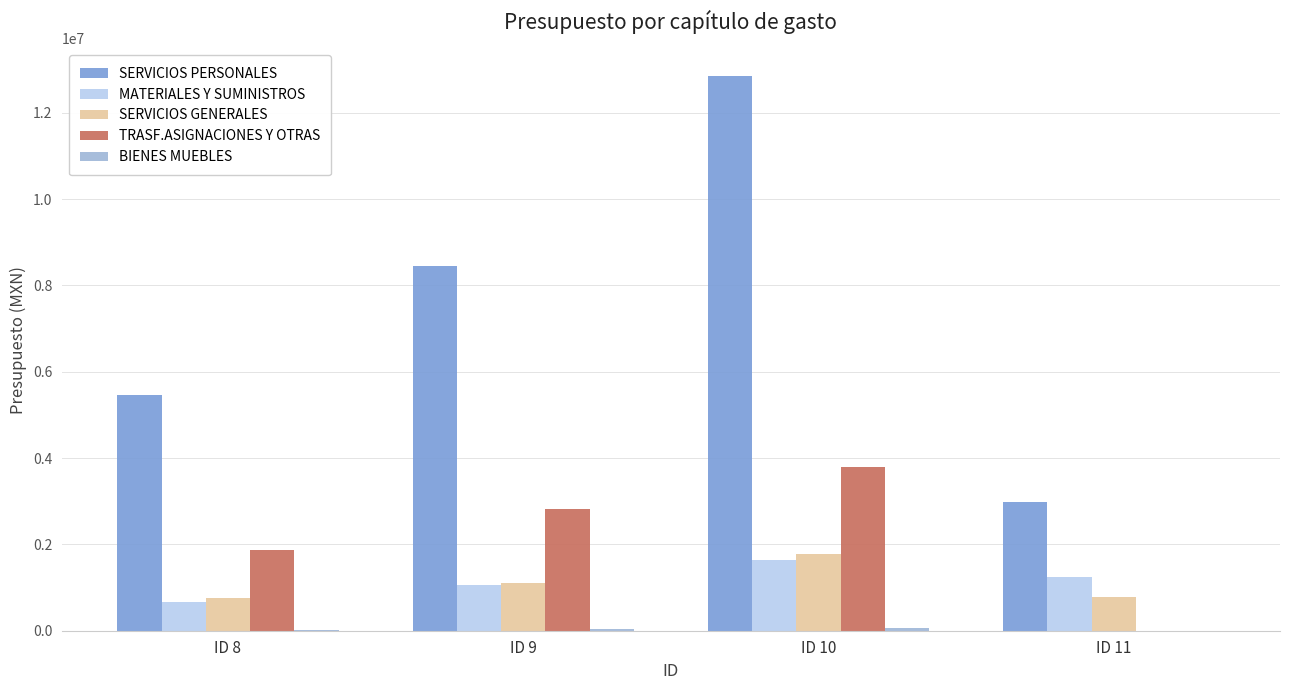

What is the sum of all SERVICIOS PERSONALES values?

29735729.7